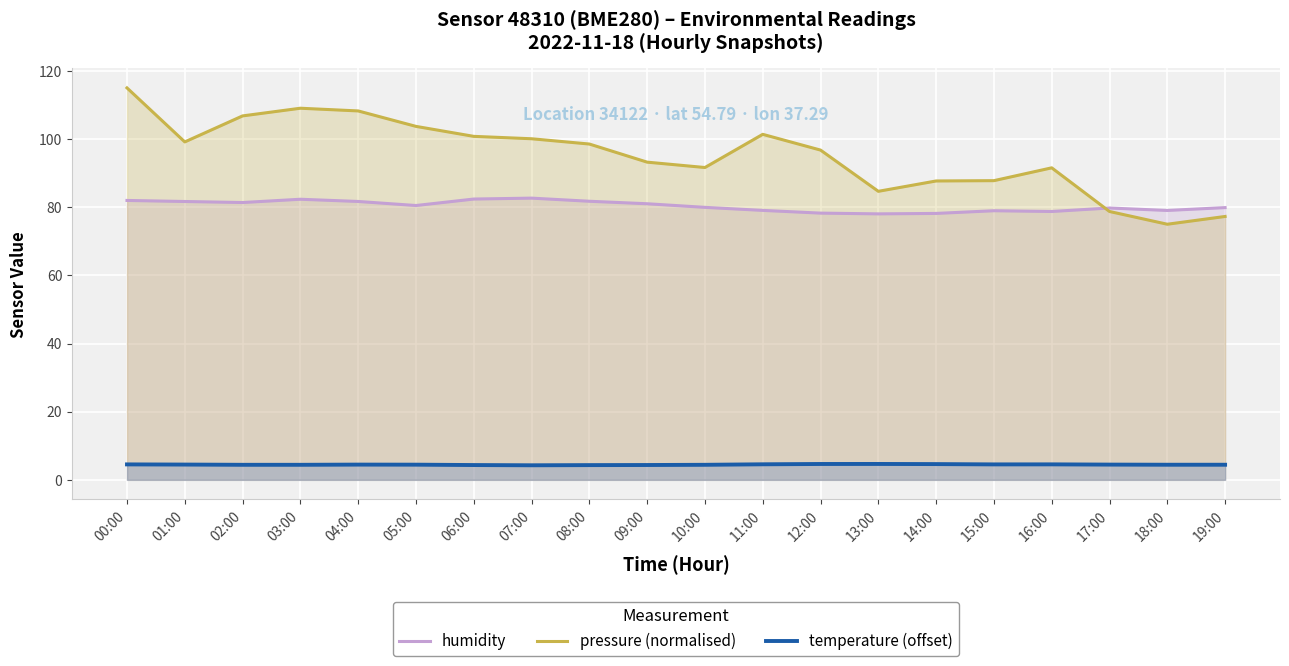

Does the chart display data point markers on the line(s)?

No